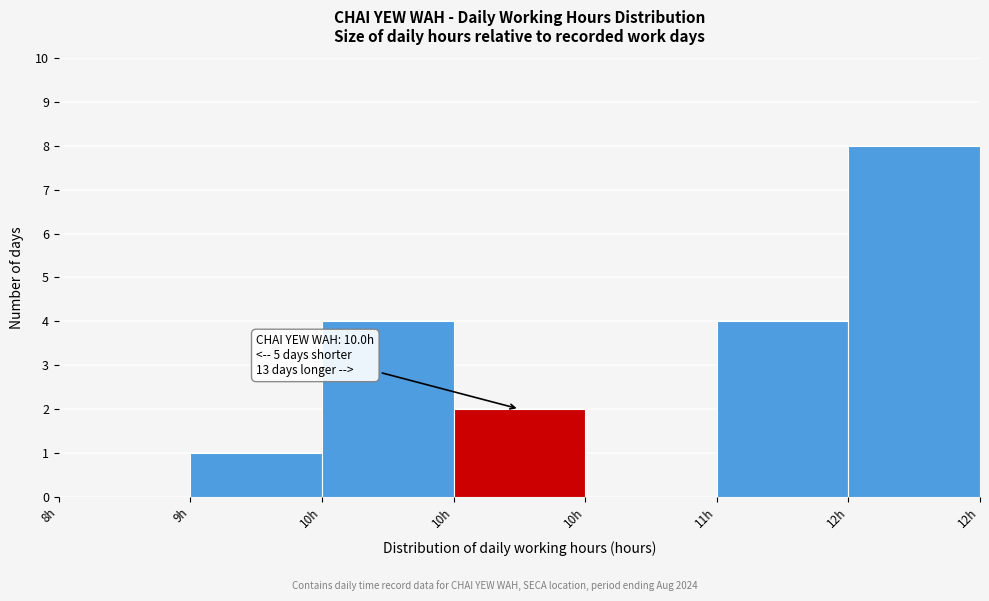

How many categories are shown in the chart?

7